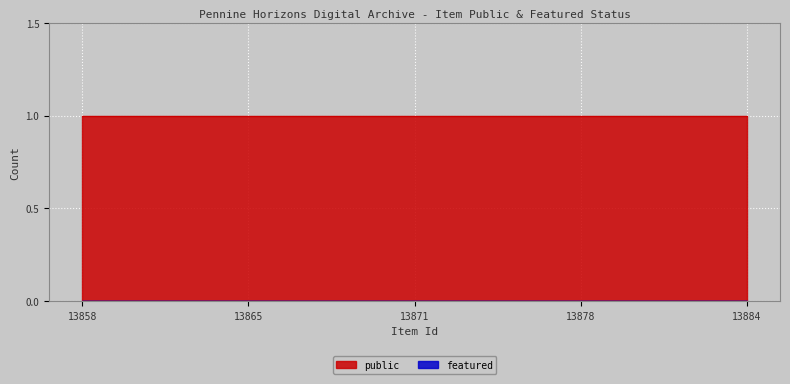

Count the number of data series in this chart.

2